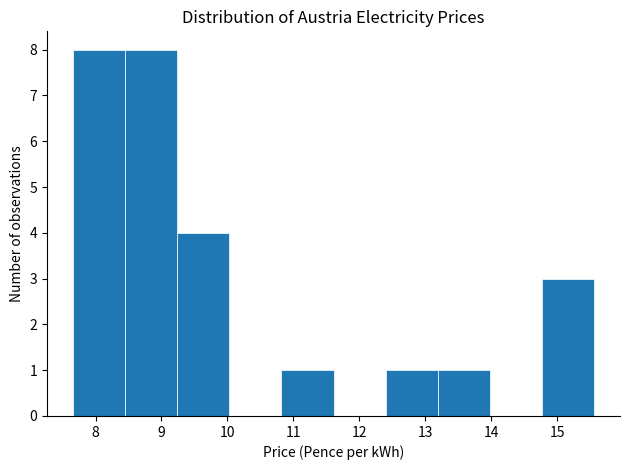

Reading left to right, list every bar in this chart as the range it spans on the x-axis followed by its height. Neither the bar edges nor the heights are printed on the chart, so give them approximately, as read against the axes.

7.7 to 8.4: 8
8.4 to 9.2: 8
9.2 to 10.0: 4
10.0 to 10.8: 0
10.8 to 11.6: 1
11.6 to 12.4: 0
12.4 to 13.2: 1
13.2 to 14.0: 1
14.0 to 14.8: 0
14.8 to 15.6: 3